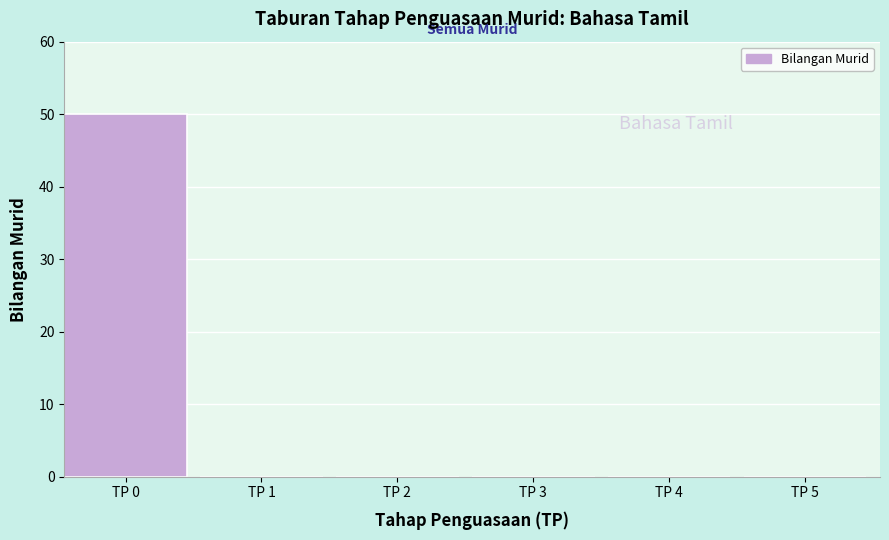

Reading left to right, what are all the values shown in this chart?

TP 0=50	TP 1=0	TP 2=0	TP 3=0	TP 4=0	TP 5=0